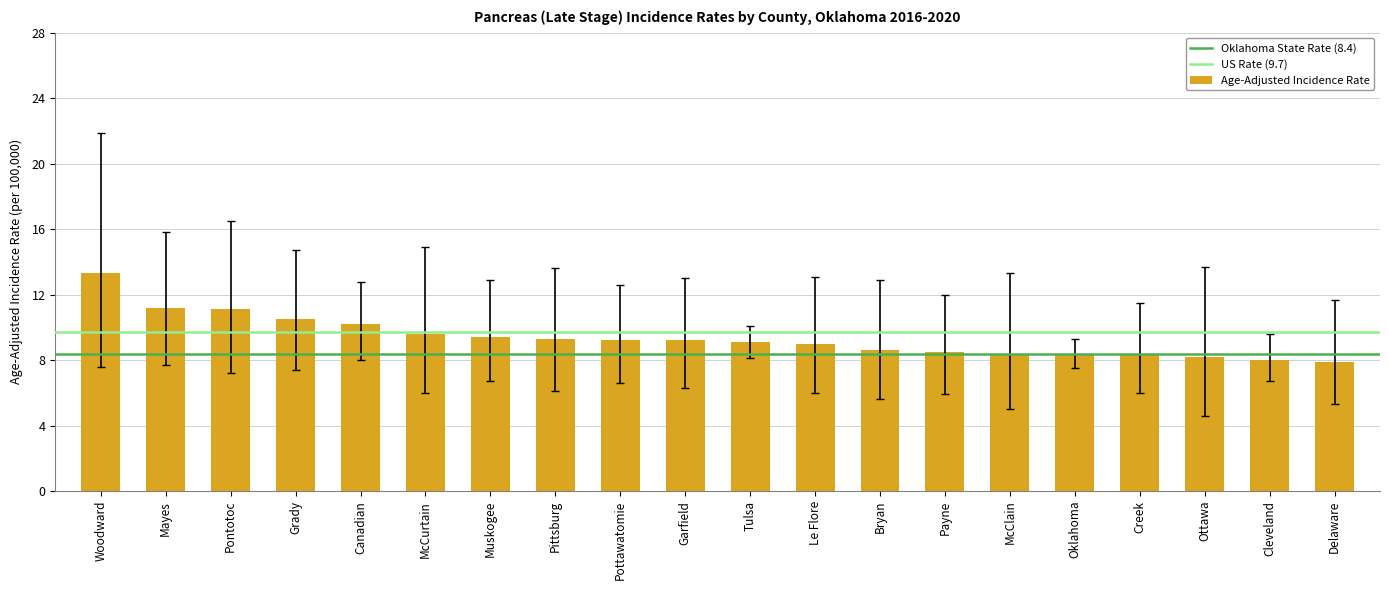

Approximately how many times larger is the value at McClain compared to Garfield?

0.9